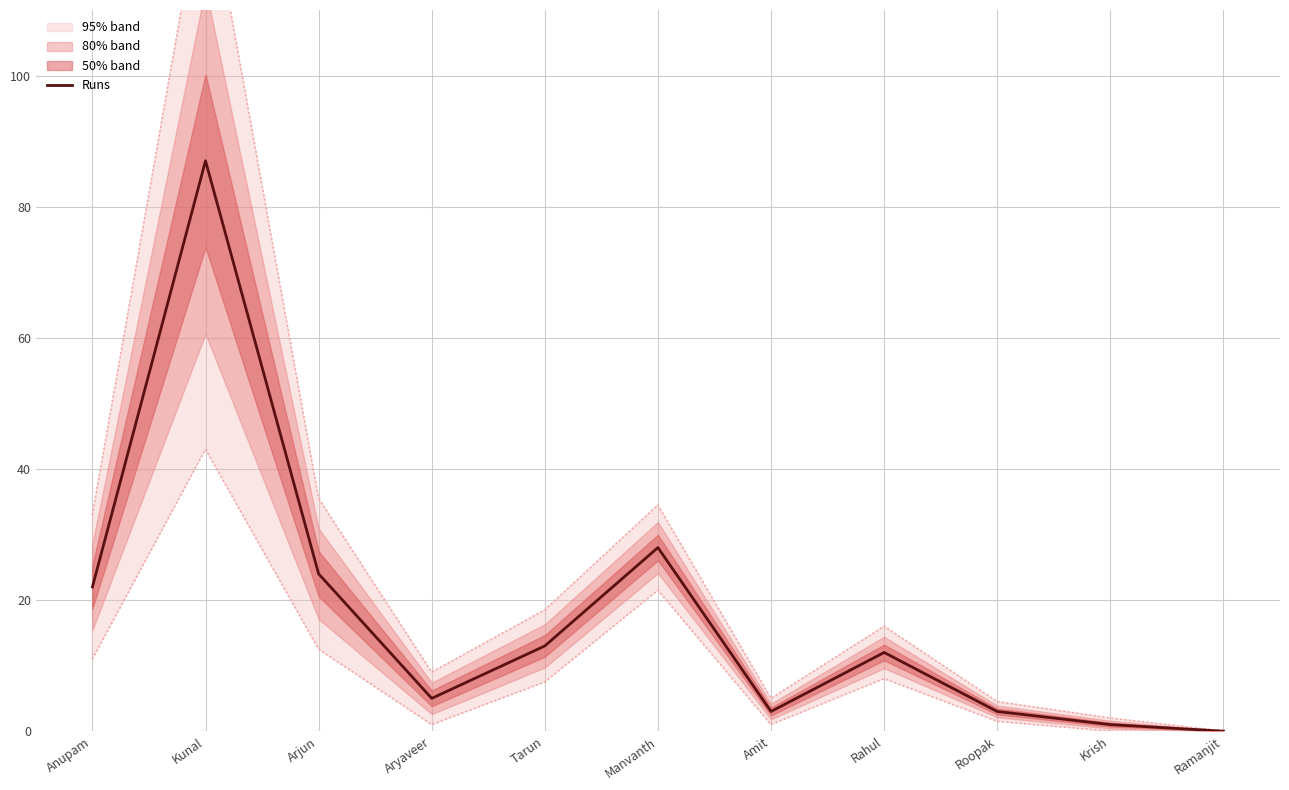

What is the sum of the values at Arjun and Anupam?

46